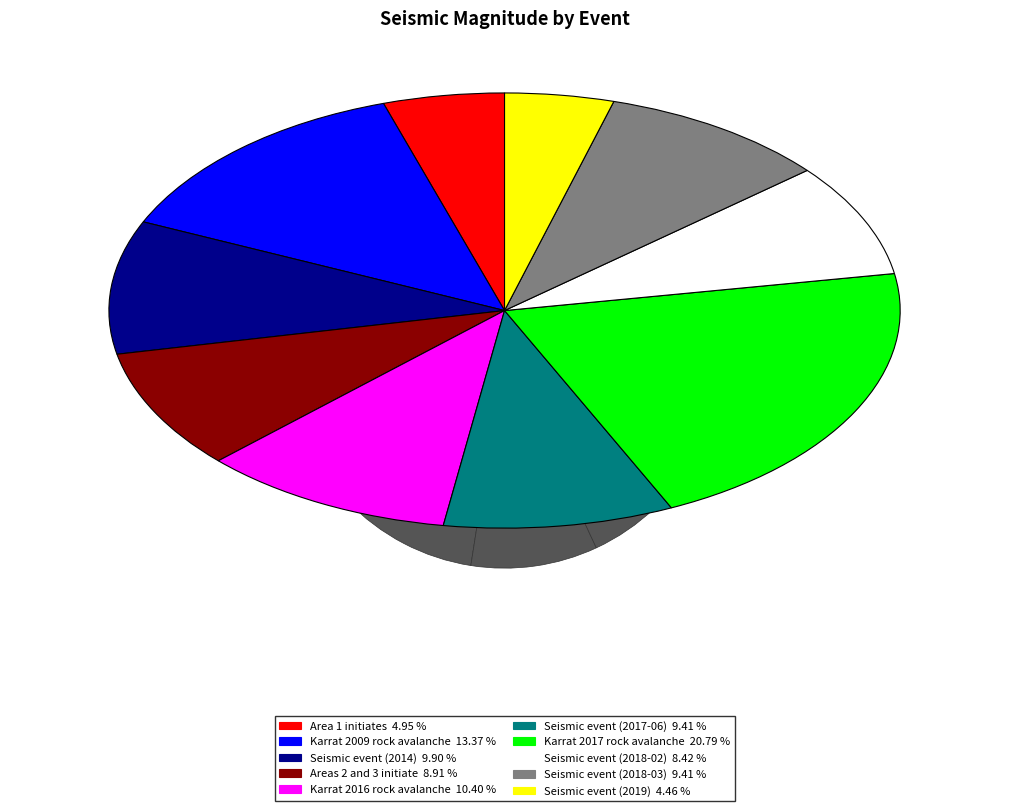

Rank the categories by value from lowest to highest.

Seismic event (2019), Area 1 initiates, Seismic event (2018-02), Areas 2 and 3 initiate, Seismic event (2017-06), Seismic event (2018-03), Seismic event (2014), Karrat 2016 rock avalanche, Karrat 2009 rock avalanche, Karrat 2017 rock avalanche